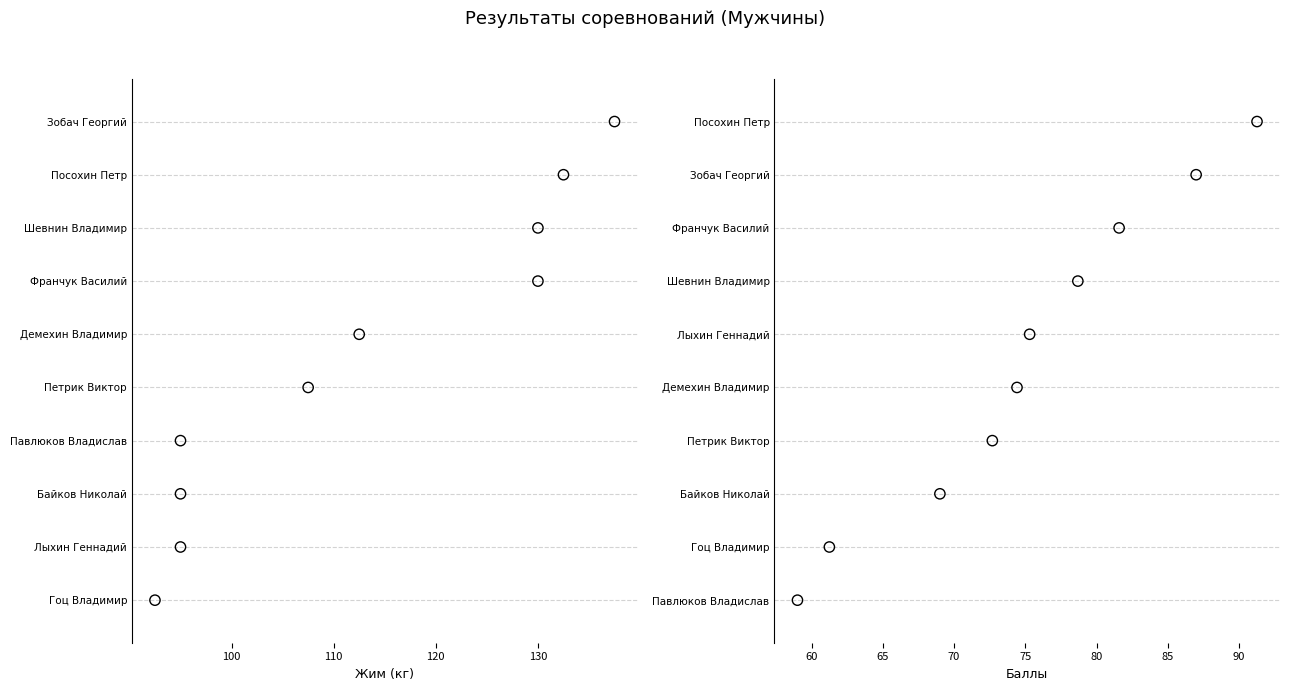

Which series has the widest spread of Y values?

Жим (кг)